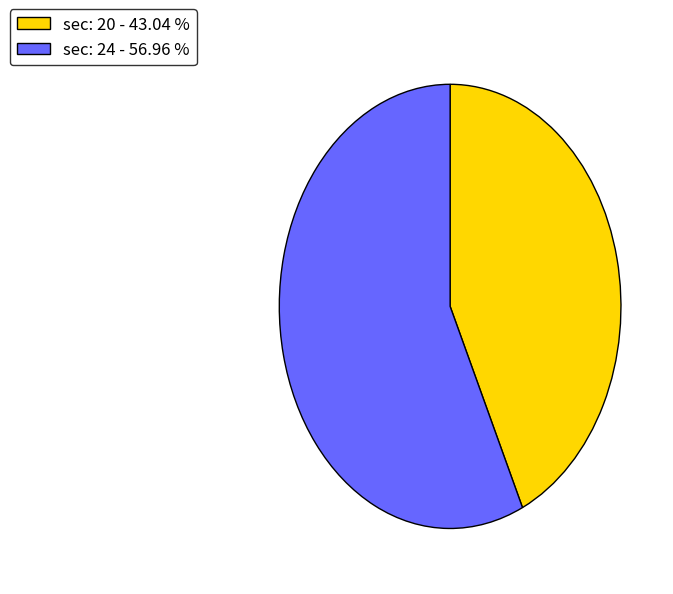

Between sec: 24 - 56.96 % and sec: 20 - 43.04 %, which is larger?

sec: 24 - 56.96 %